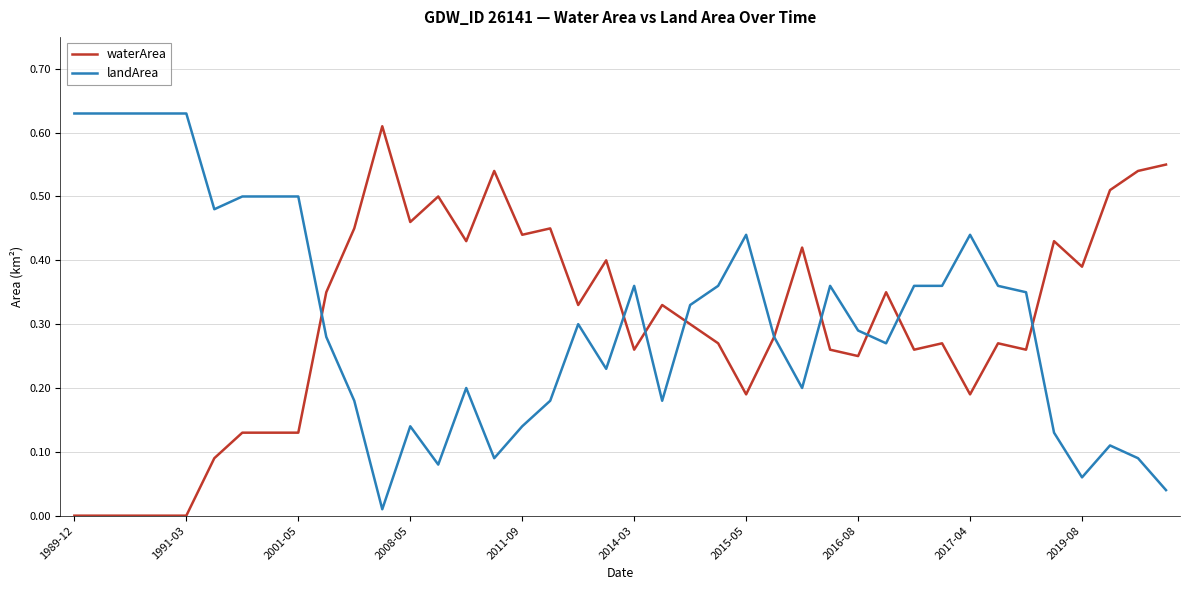

Count the number of categories in the chart.

40